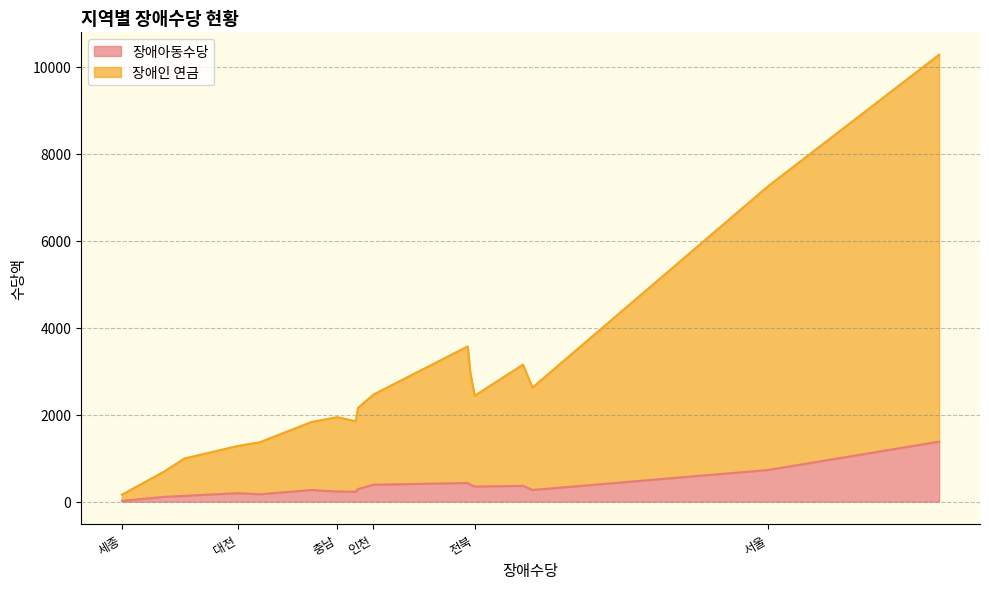

At which label is 장애아동수당 closest to 698?

서울